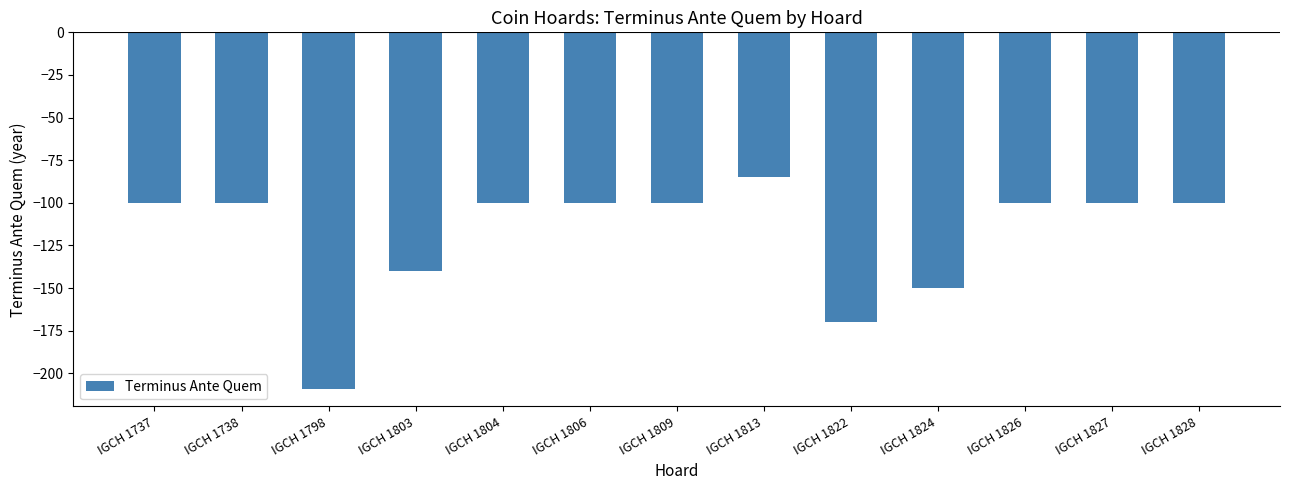

True or false: the data shows -45 at IGCH 1828.

False